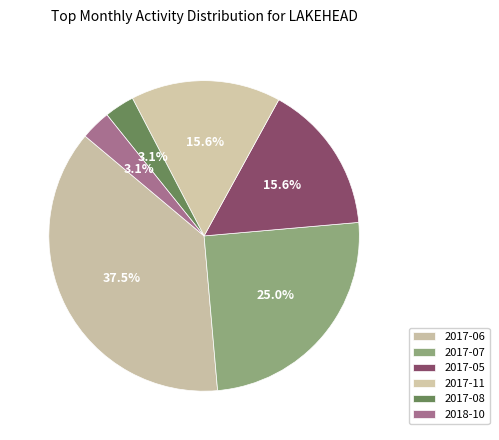

How many slices are in this pie chart?

6